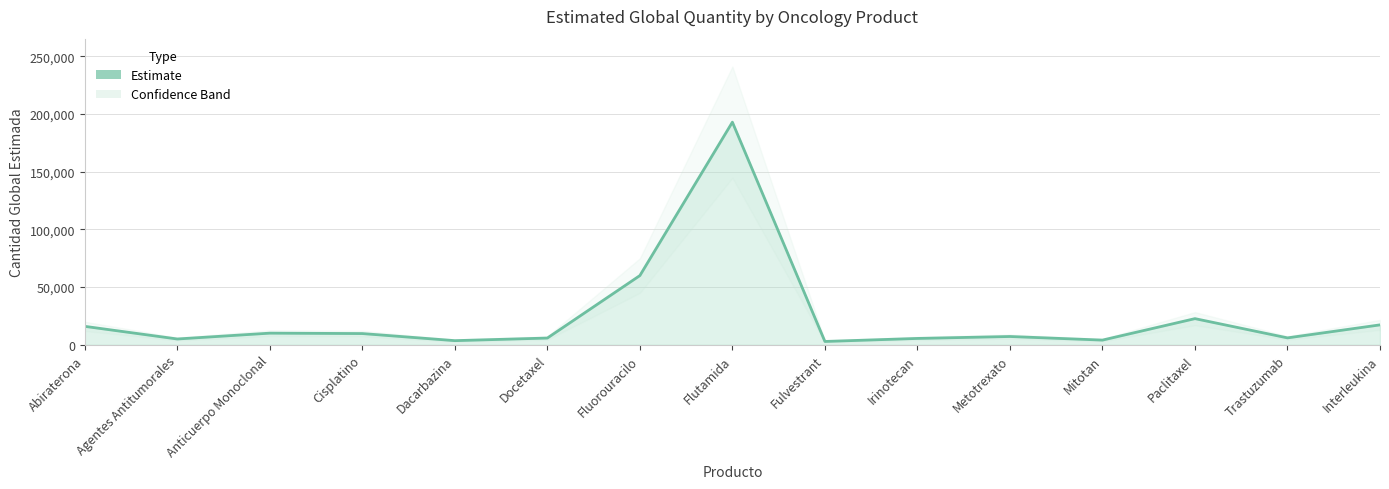

True or false: the data shows 4286 at Metotrexato.

False